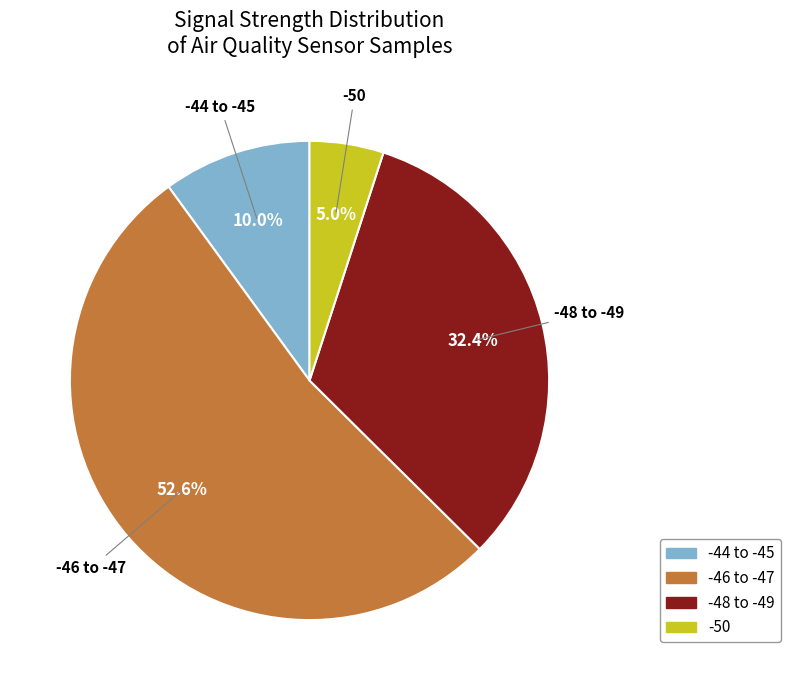

Is there any slice that represents more than half of the pie?

Yes